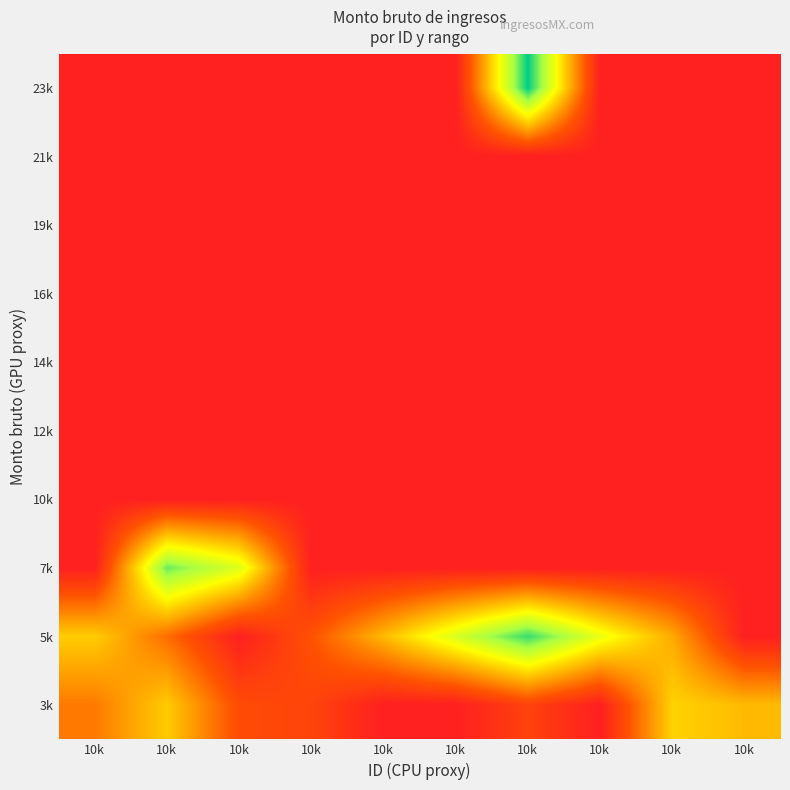

At which category is the sum across all series the highest?

10k